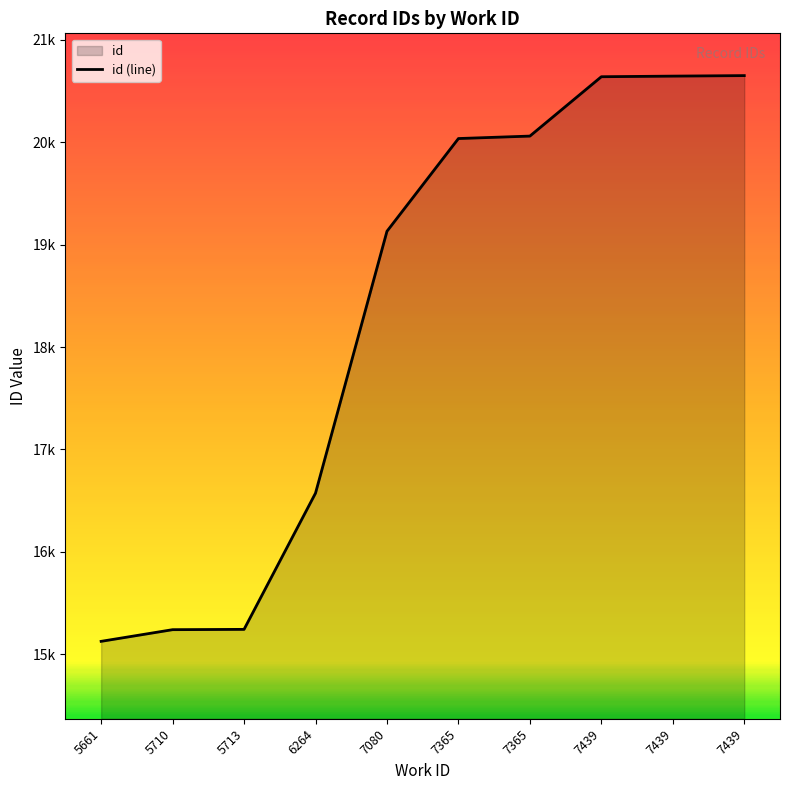

List the labels in order of value, smallest first.

5661, 5710, 5713, 6264, 7080, 7365, 7365, 7439, 7439, 7439